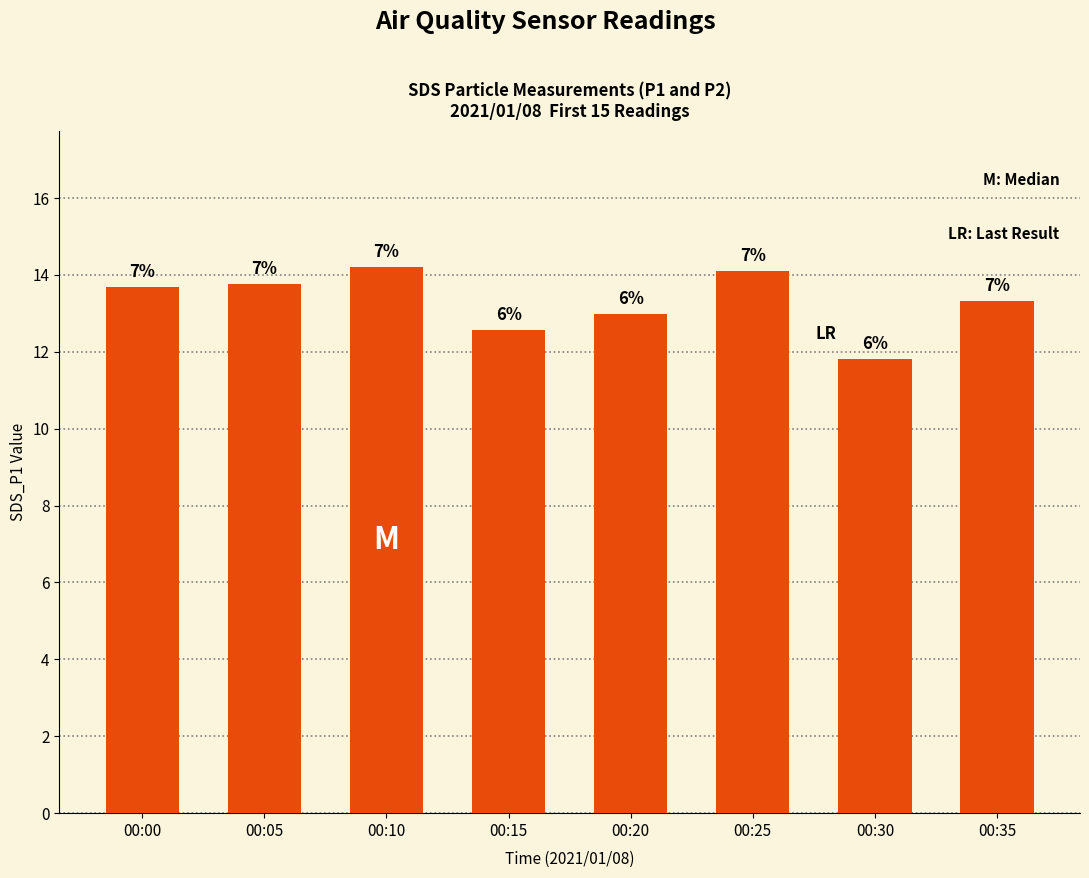

Reading left to right, what are all the values shown in this chart?

00:00=13.7	00:05=13.8	00:10=14.2	00:15=12.6	00:20=13.0	00:25=14.1	00:30=11.8	00:35=13.3